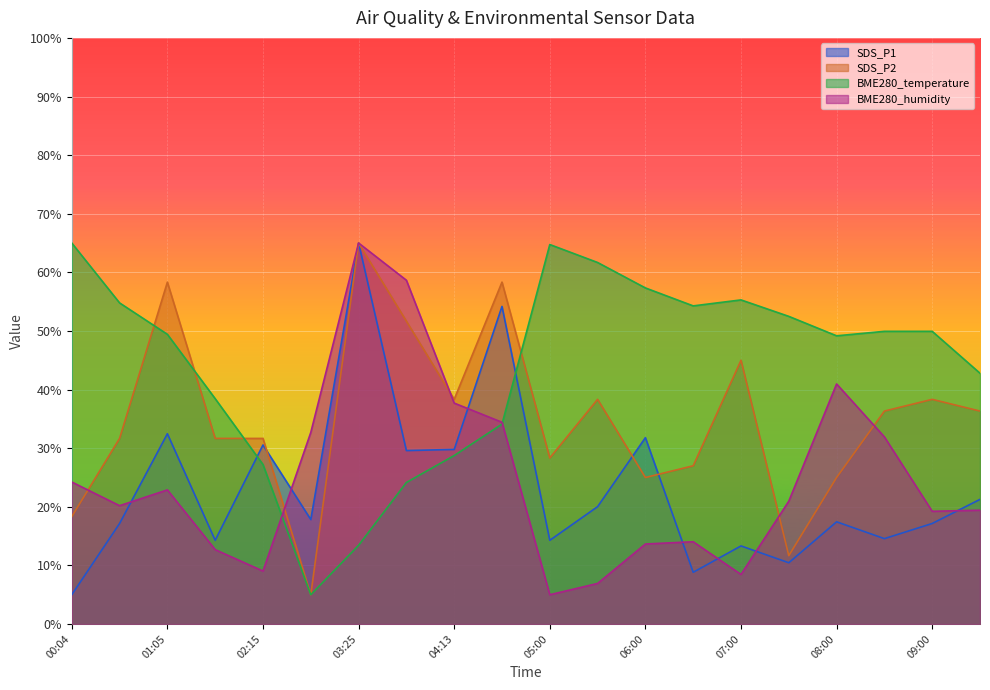

Rank the categories by SDS_P1 value from highest to lowest.

03:25, 04:45, 01:05, 06:00, 02:15, 04:13, 03:52, 09:30, 05:30, 02:53, 08:00, 00:31, 09:00, 08:30, 01:43, 05:00, 07:00, 07:30, 06:30, 00:04